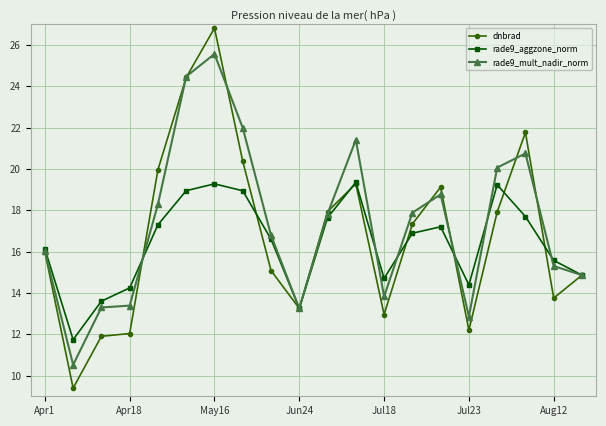

What is the greatest value displayed?

26.8